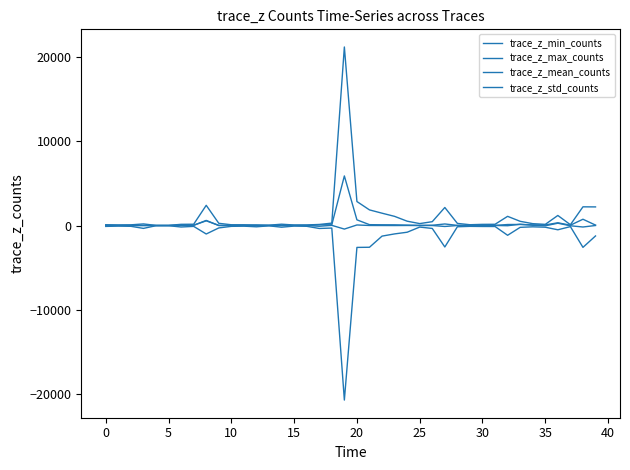

Does the chart display data point markers on the line(s)?

No